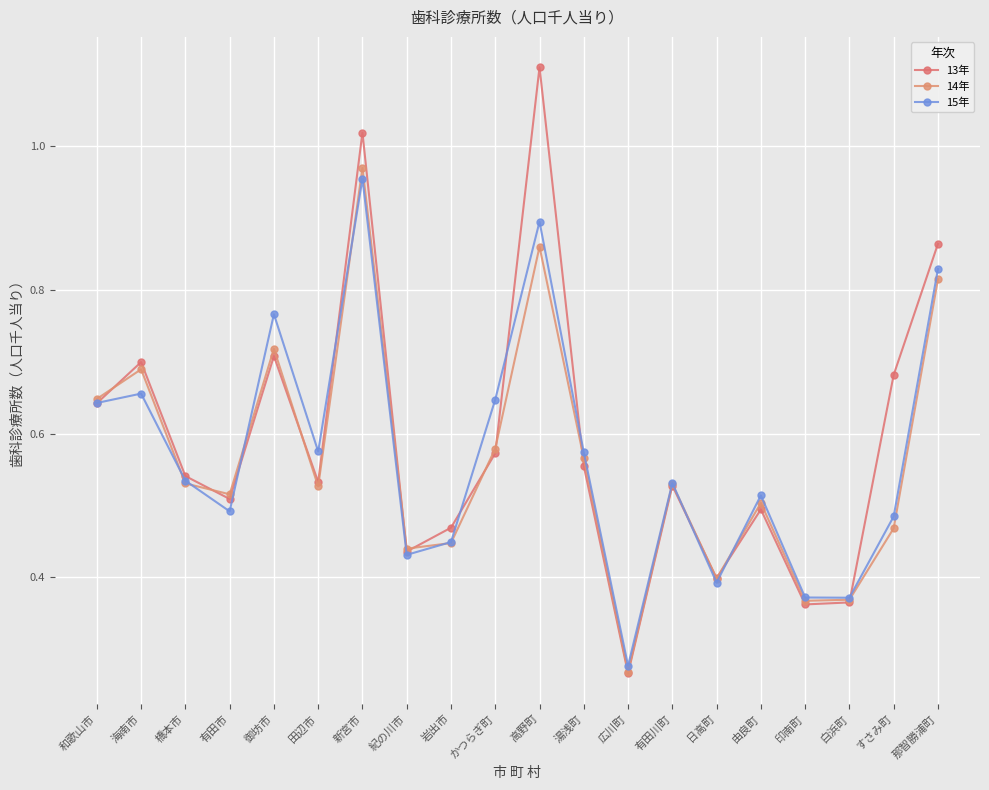

What is the sum of the 14年 values at 田辺市 and 高野町?

1.4